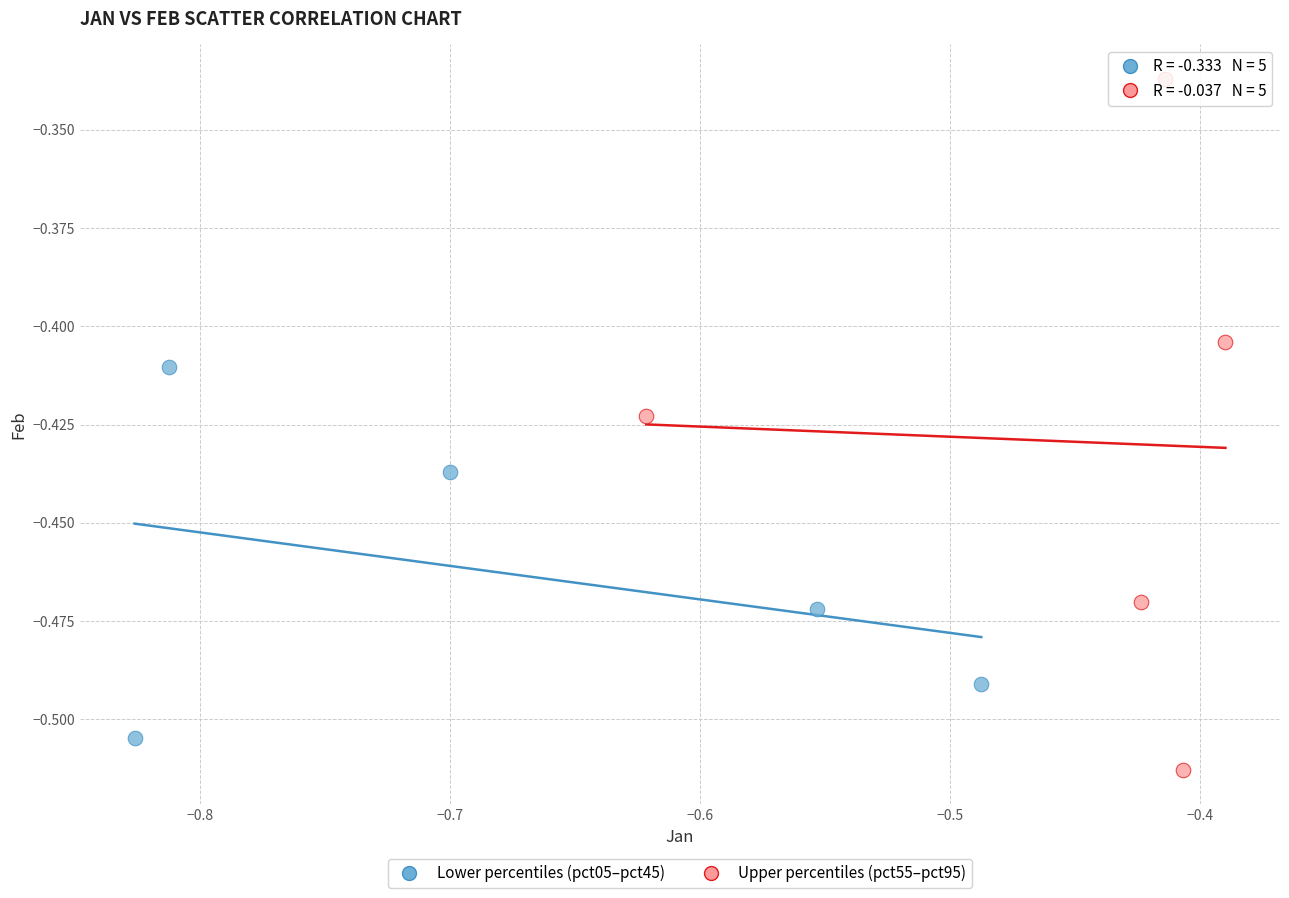

Which series has the largest Y range (max minus min)?

Upper percentiles (pct55–pct95)